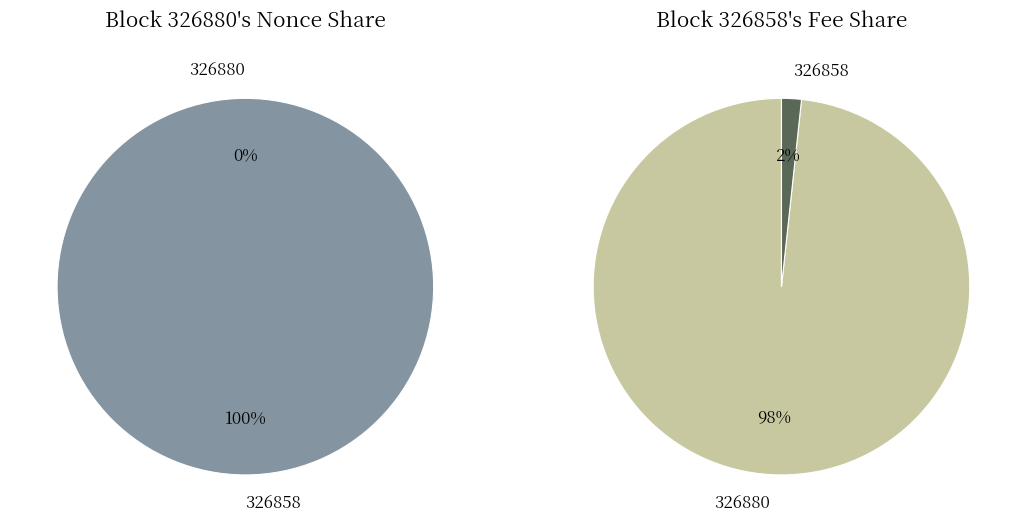

Rank the categories by value from highest to lowest.

326858, 326880